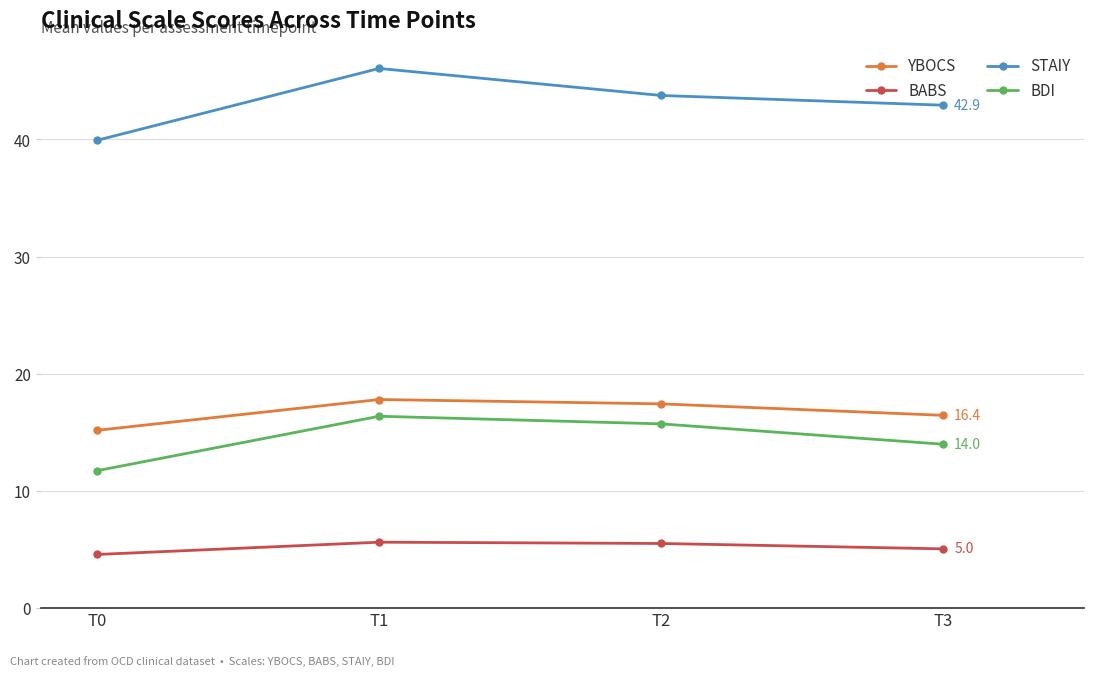

Where is BDI nearest to the value 14?

T3